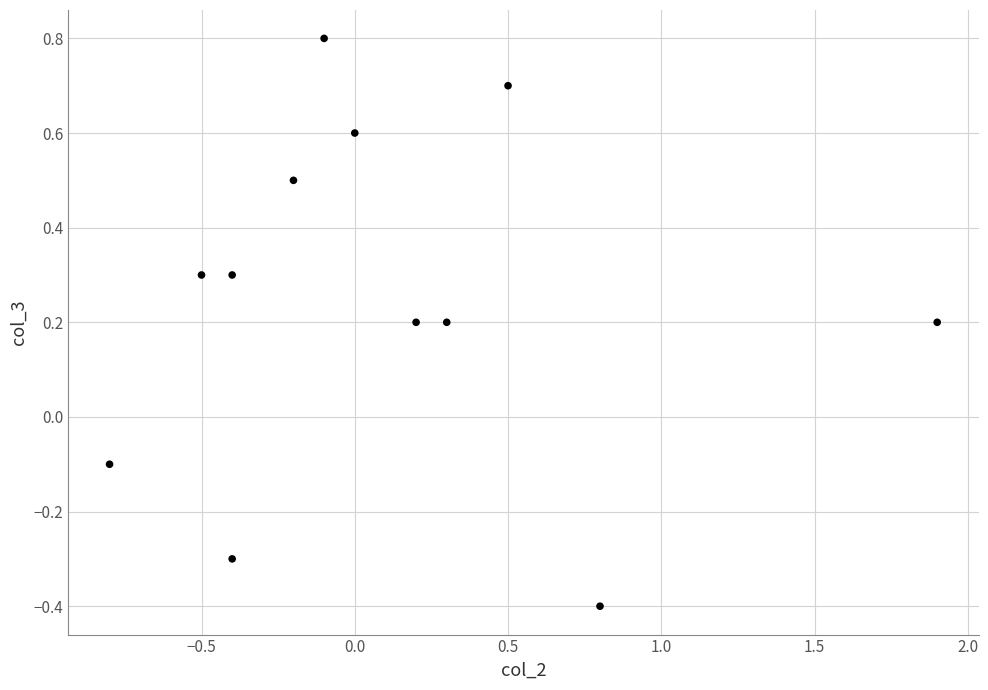

What is the range of Y values (max minus min)?

1.2